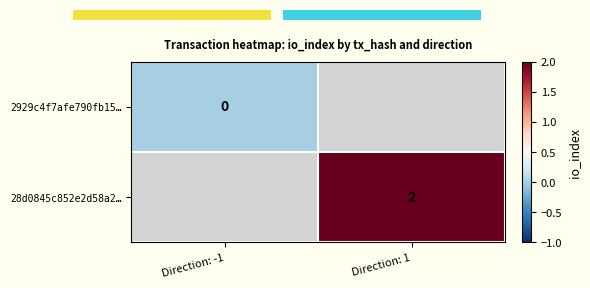

The 28d0845c852e2d58a2… series shows 2 at Direction: 1. True or false?

True